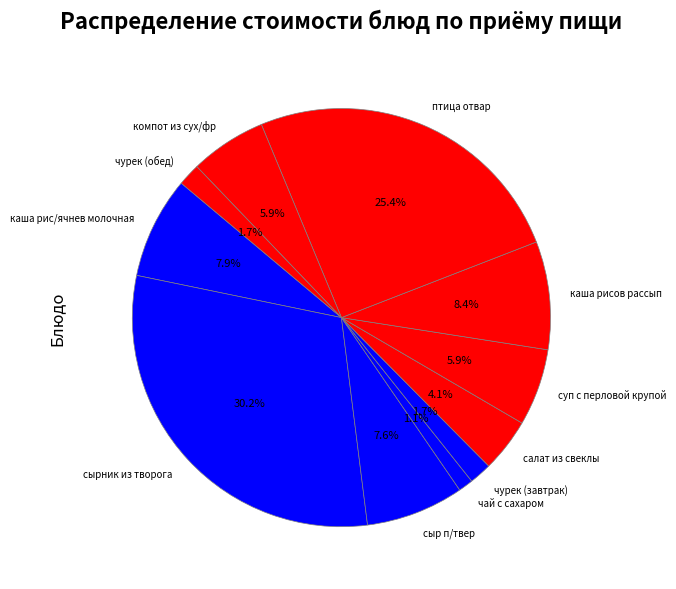

How much of the chart is everything except суп с перловой крупой?

94.1%